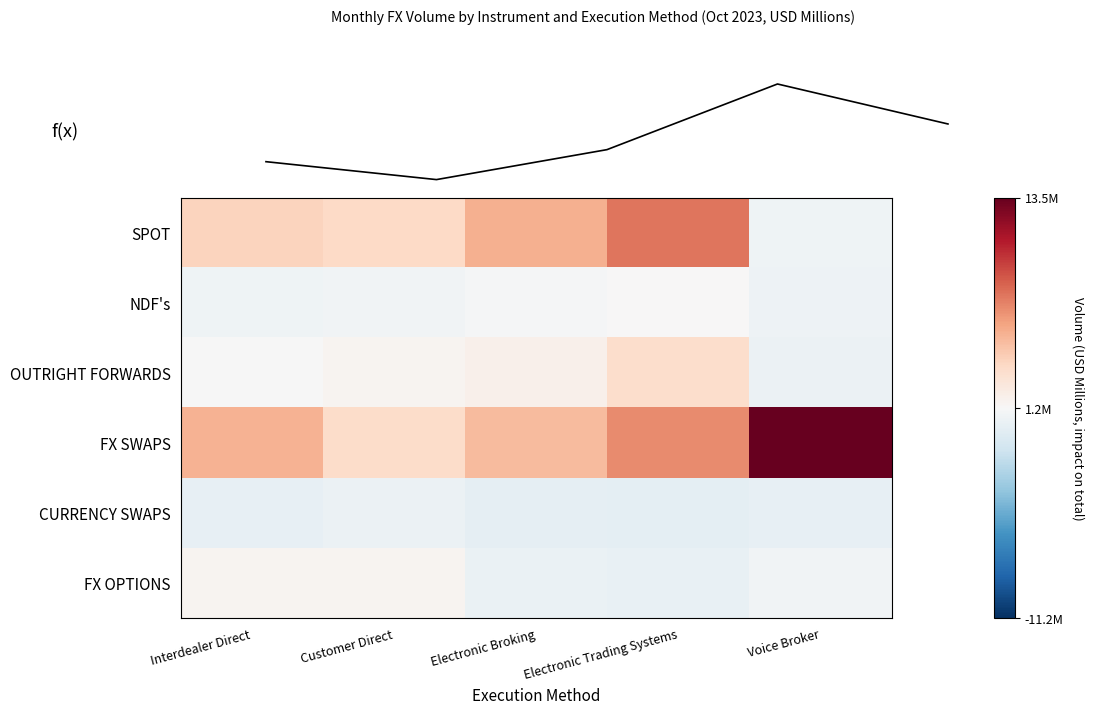

The CURRENCY SWAPS series shows 35008 at Electronic Trading Systems. True or false?

False